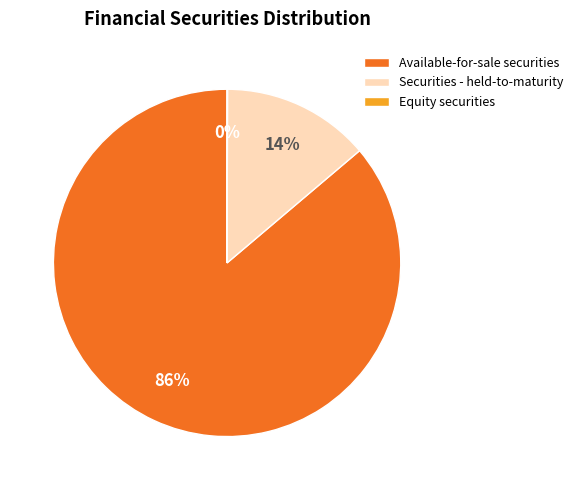

Which slice is the largest?

Available-for-sale securities